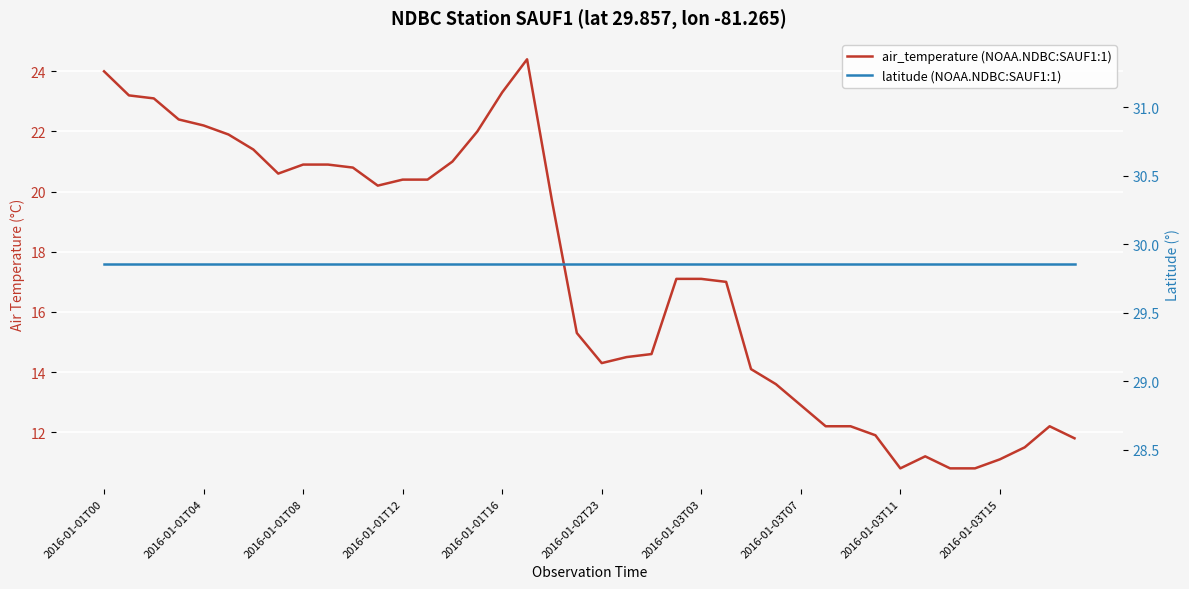

True or false: air_temperature (NOAA.NDBC:SAUF1:1) has a value of 9.8 at 2016-01-01T16.

False